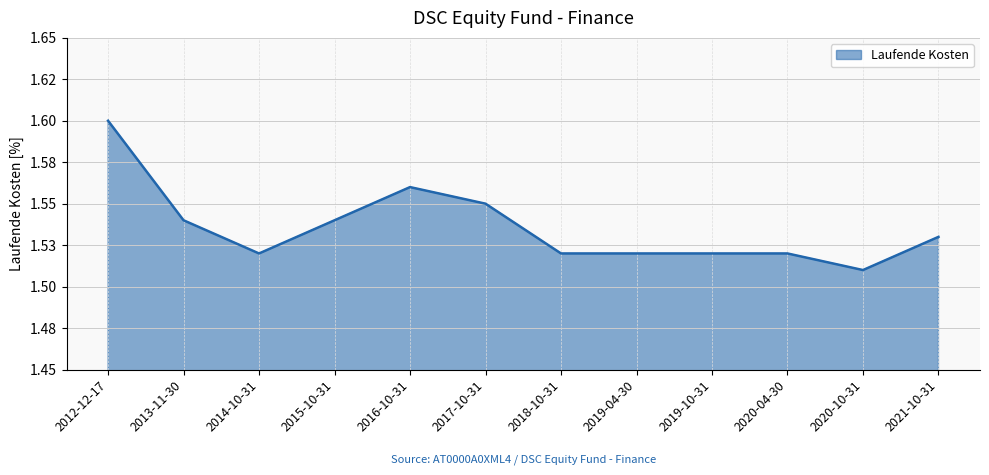

At which category does the data reach its first local valley?

2014-10-31